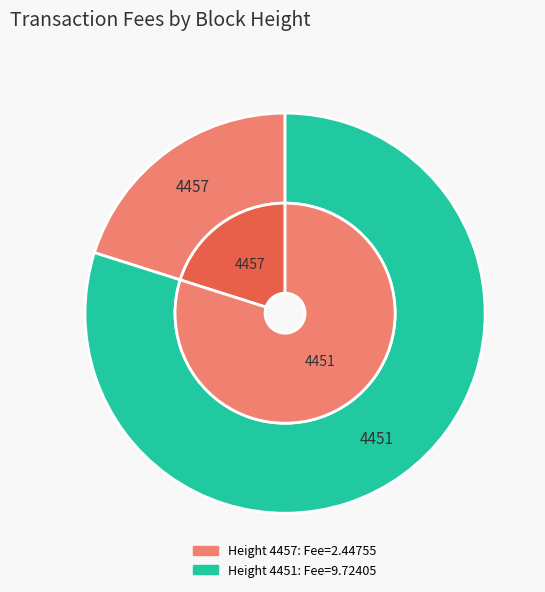

Is it true that 4457 is 35% of the pie?

False